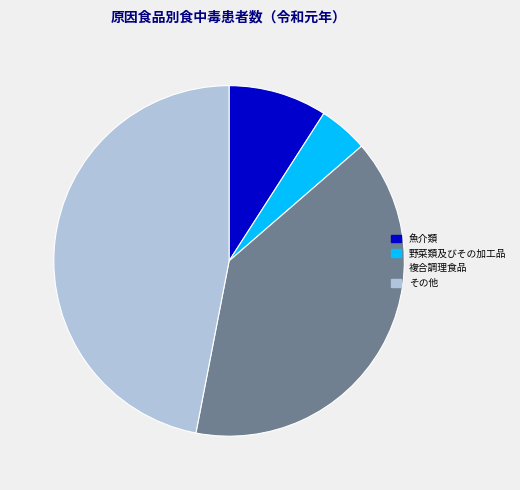

How many slices are in this pie chart?

4